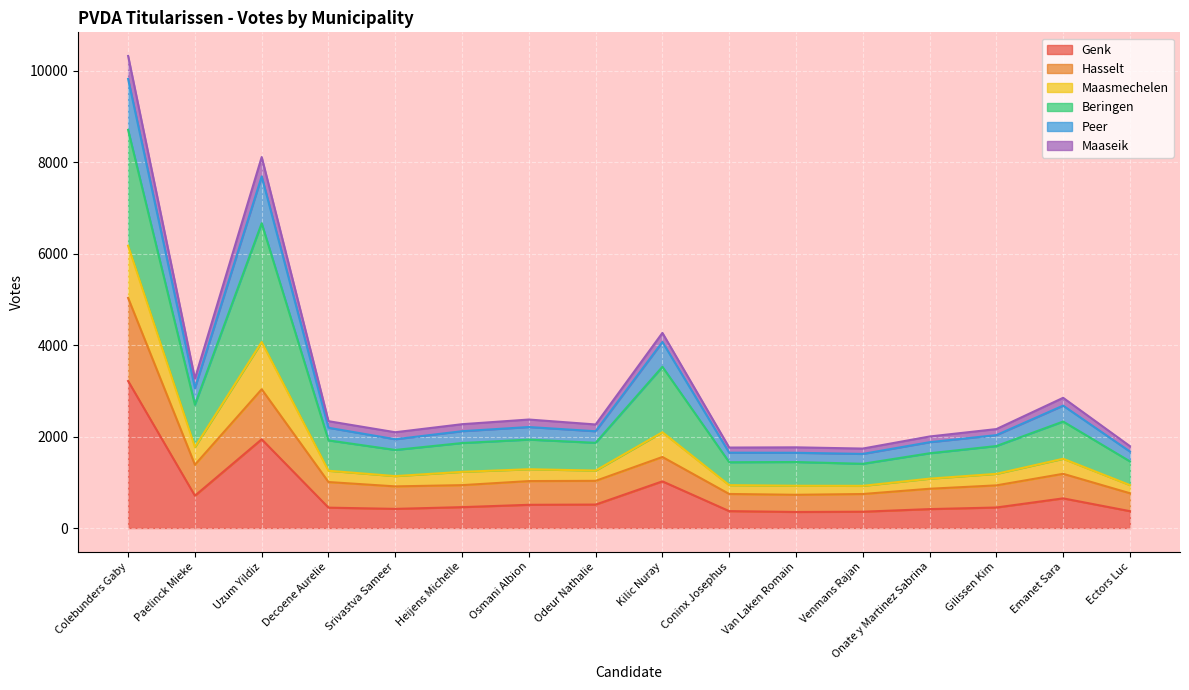

The value of Genk at Srivastva Sameer is 209. True or false?

False